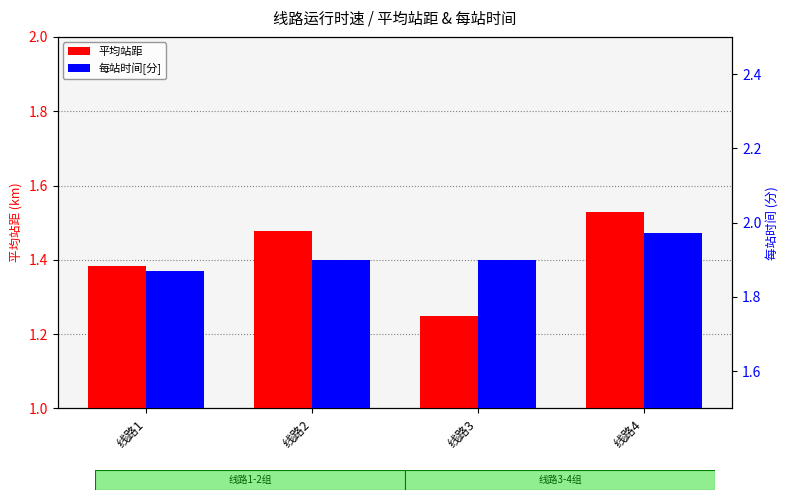

Reading right to left, extract all data points from this chart.

平均站距: 1.5	1.2	1.5	1.4
每站时间[分]: 2.0	1.9	1.9	1.9